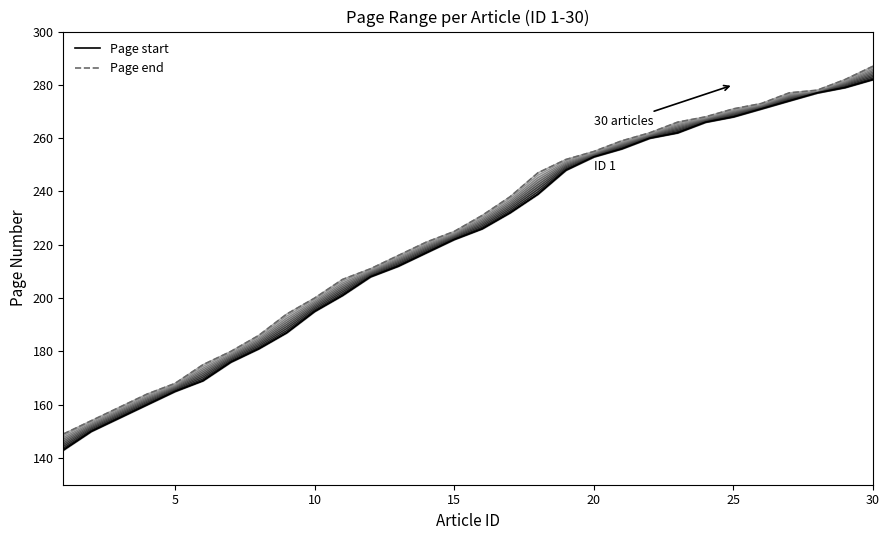

Rank the series at 30 from lowest to highest value.

Page start, Page end